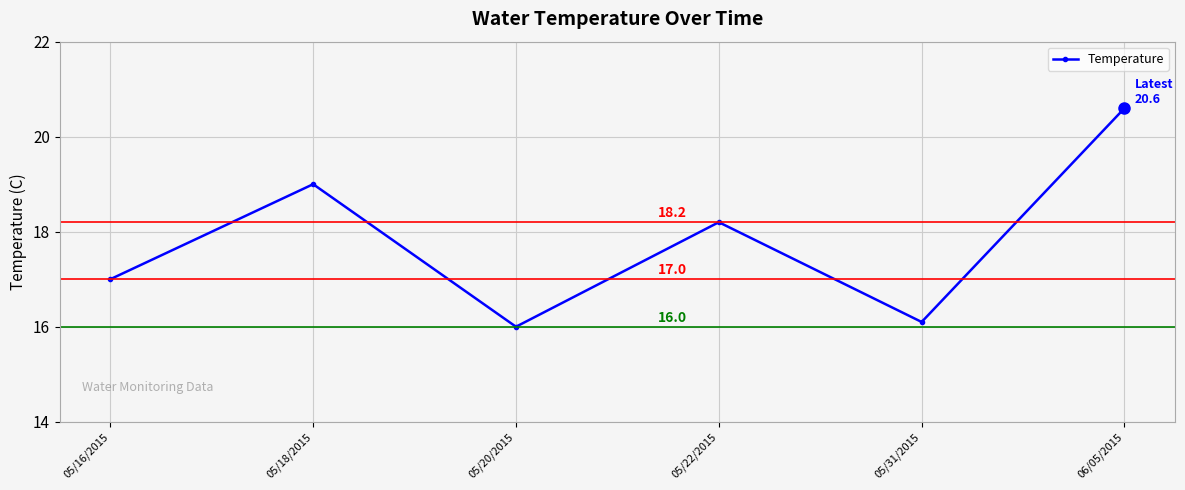

At which label is the value closest to 18?

05/22/2015